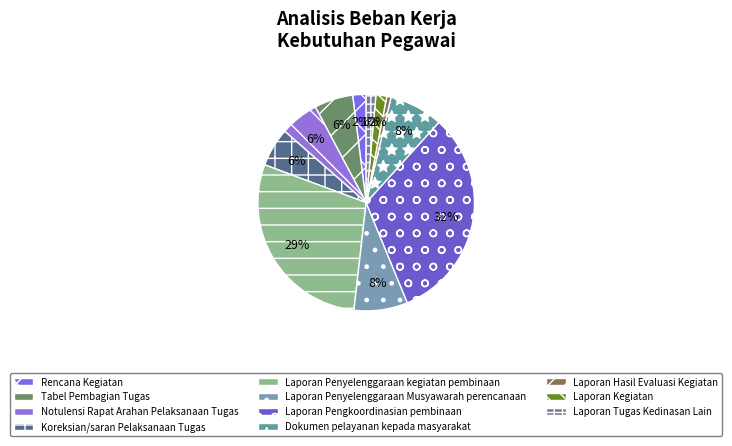

Rank the categories by value from highest to lowest.

Laporan Pengkoordinasian pembinaan, Laporan Penyelenggaraan kegiatan pembinaan, Laporan Penyelenggaraan Musyawarah perencanaan, Dokumen pelayanan kepada masyarakat, Tabel Pembagian Tugas, Notulensi Rapat Arahan Pelaksanaan Tugas, Koreksian/saran Pelaksanaan Tugas, Rencana Kegiatan, Laporan Kegiatan, Laporan Tugas Kedinasan Lain, Laporan Hasil Evaluasi Kegiatan